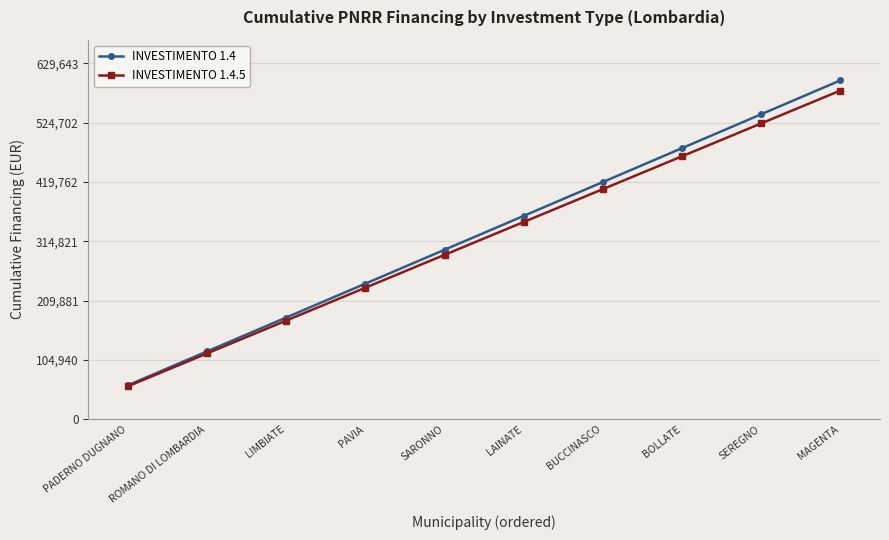

Rank the series at BOLLATE from lowest to highest value.

INVESTIMENTO 1.4.5, INVESTIMENTO 1.4